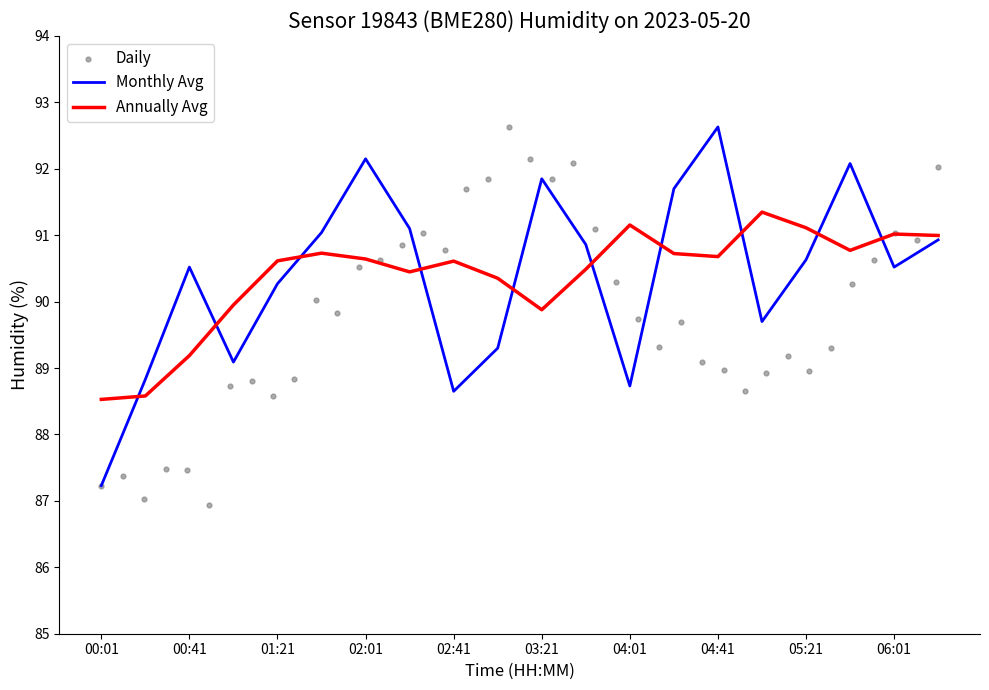

At which category is the sum across all series the highest?

05:41